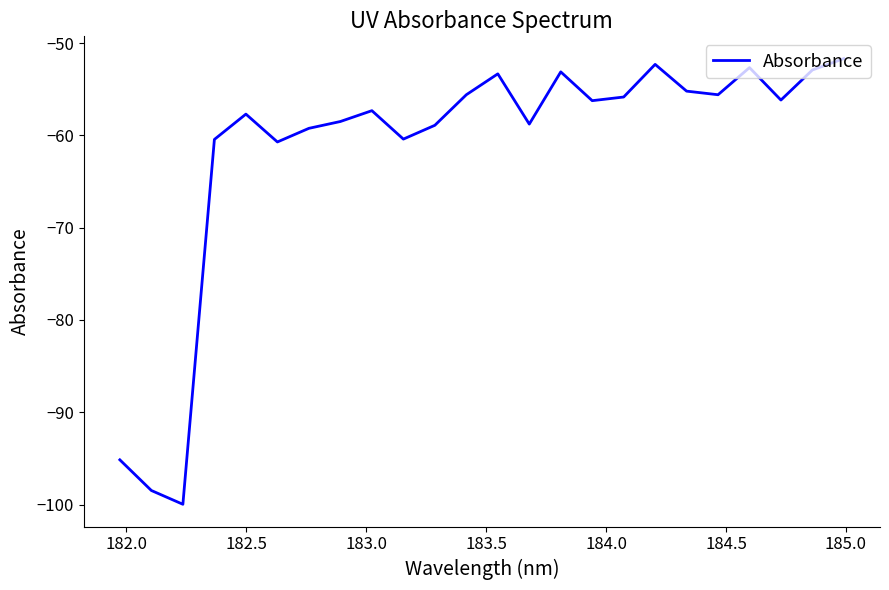

What is the smallest value displayed?

-100.0